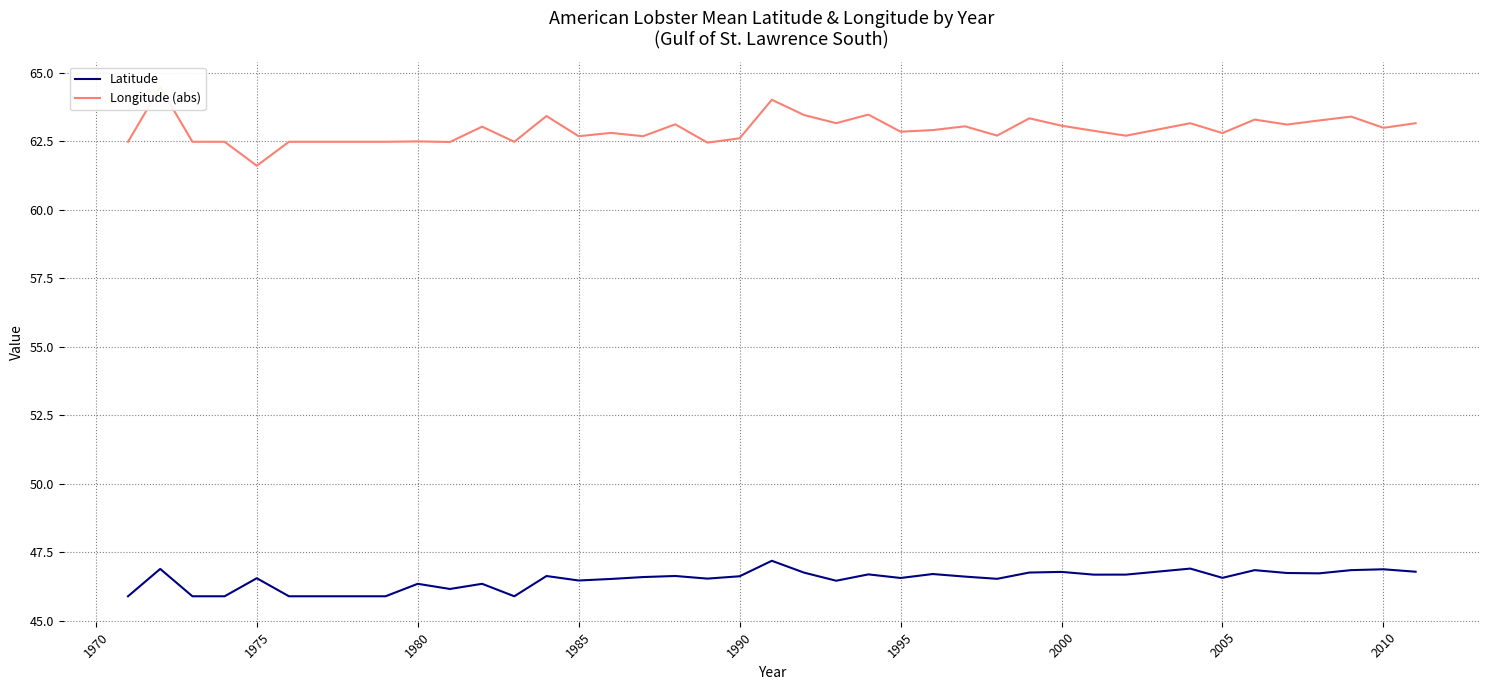

List the series in order of their peak value, highest first.

Longitude (abs), Latitude